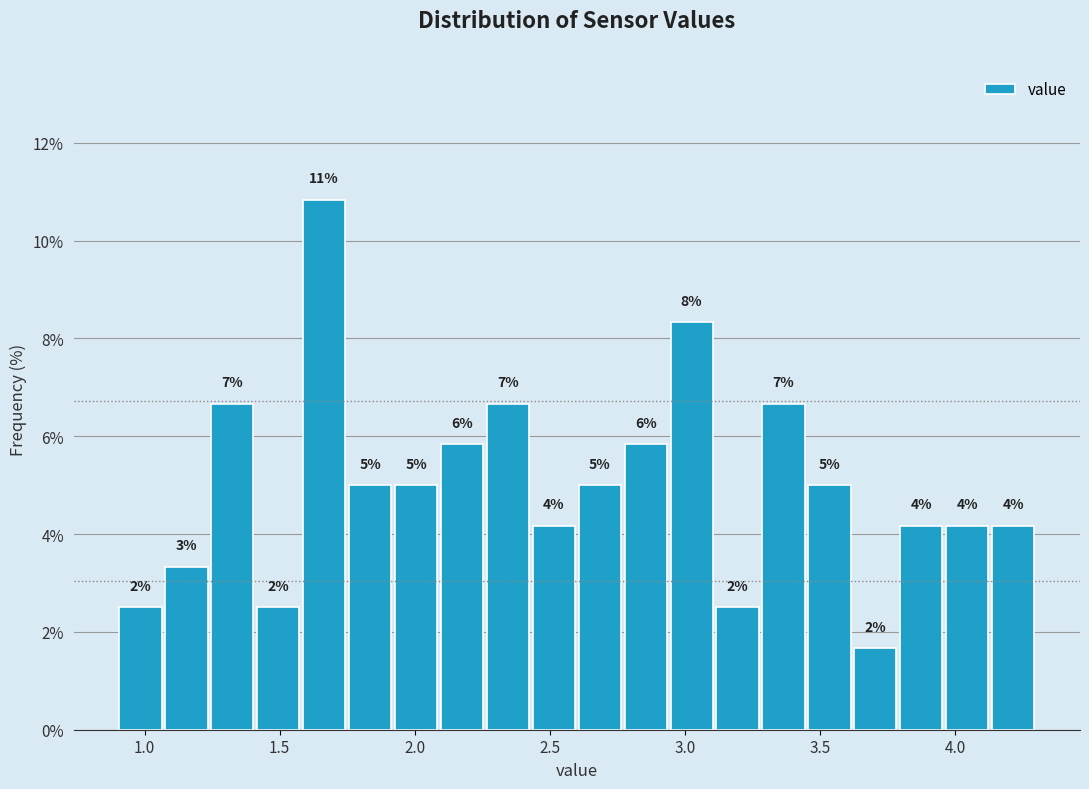

Around what value on the x-axis is the tallest bar? Give the approximate position of its centre, as read against the axis.

1.65